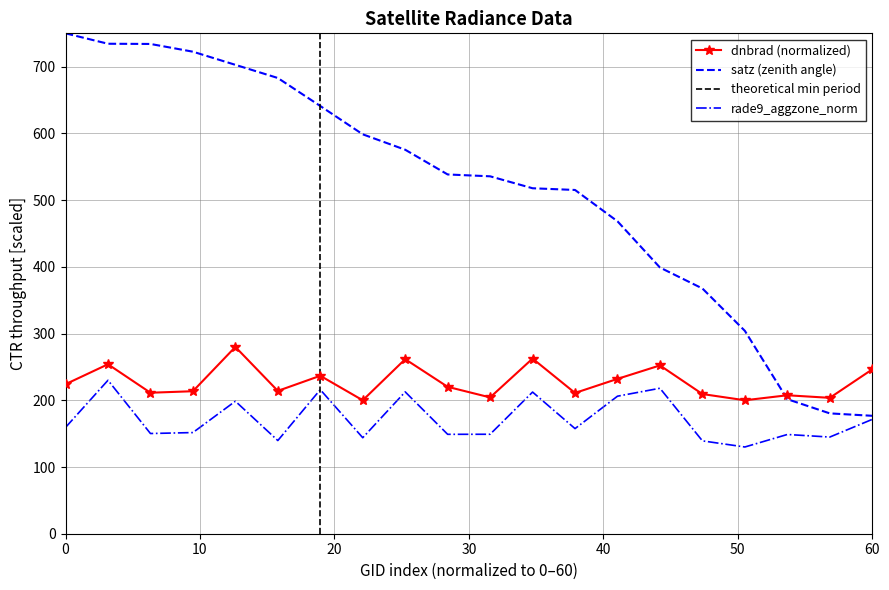

What is the highest value of the rade9_aggzone_norm series?

230.0